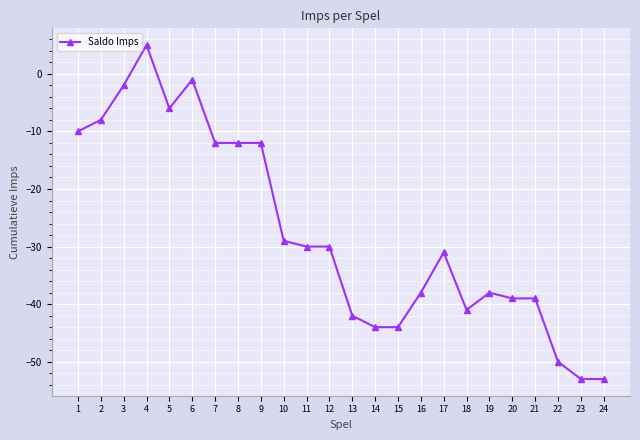

How many negative values are there?

23